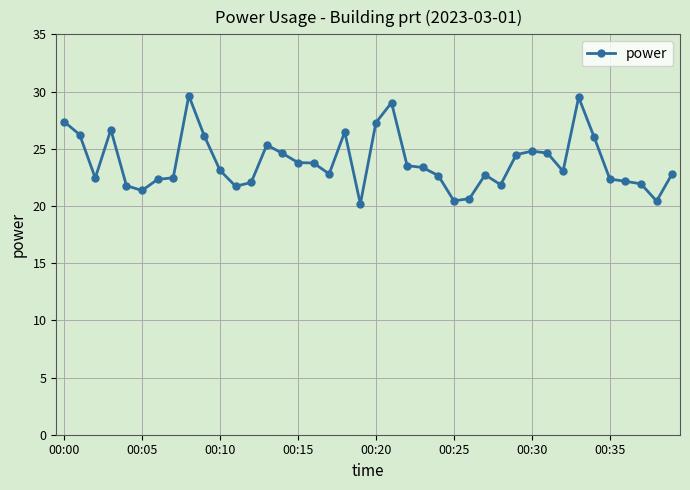

What is the sum of all values?

953.7